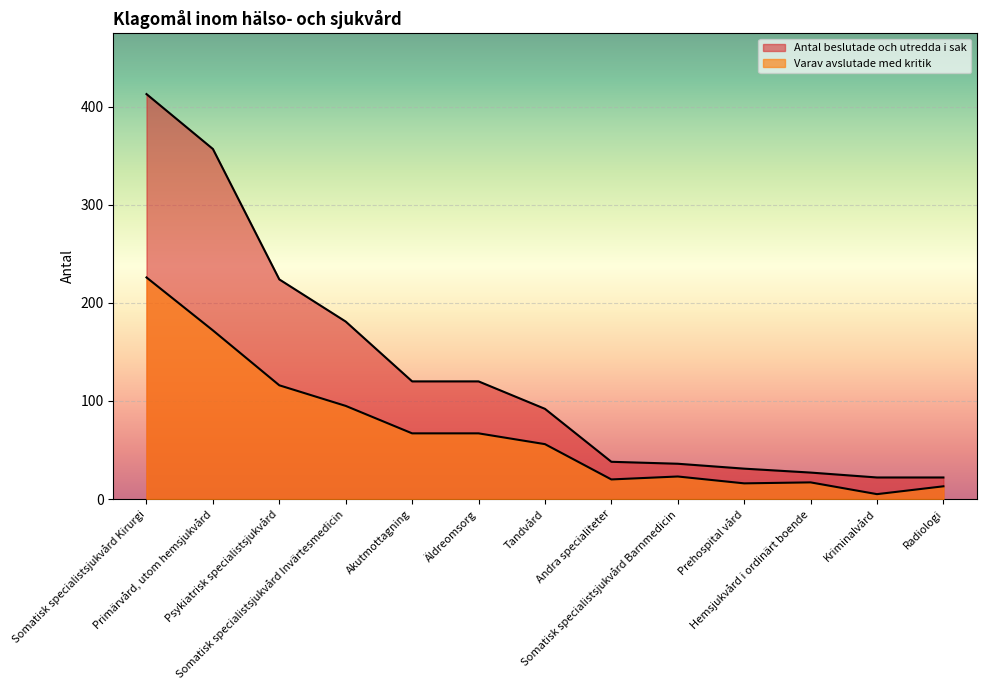

What is the value of the Antal beslutade och utredda i sak point at the 7th from the left?

92